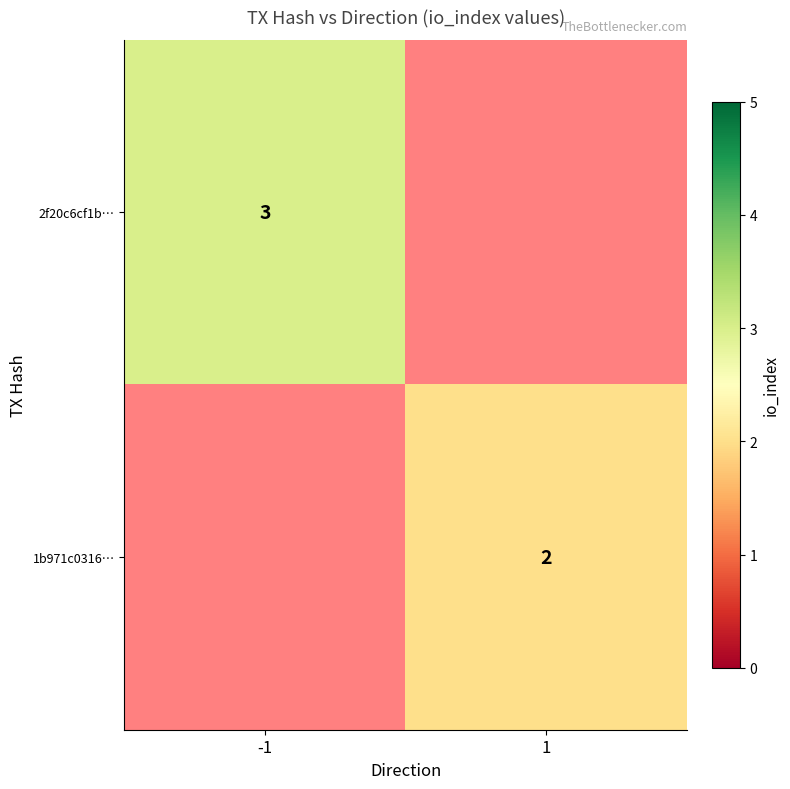

True or false: 1b971c0316… has a value of 1 at 1.

False